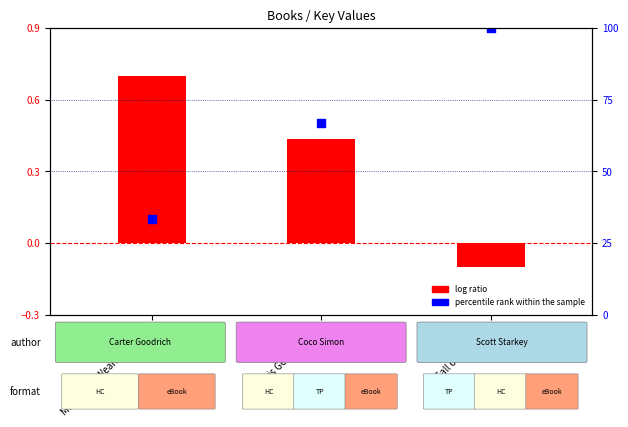

Which series contains the lowest Y value?

log ratio